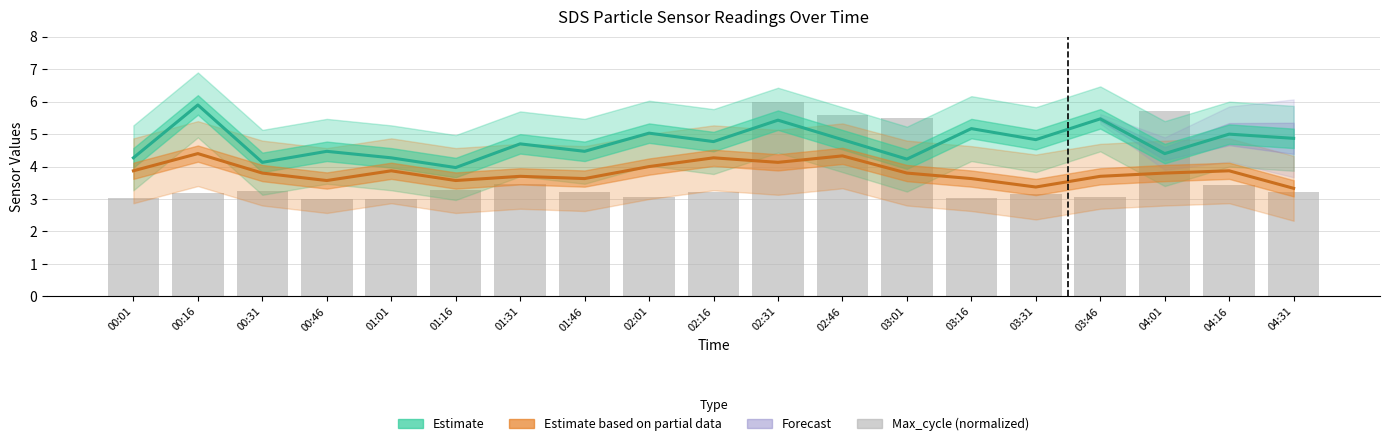

At 03:01, list the series in order from largest to smallest.

Max_cycle (normalized), SDS_P1 (Estimate), SDS_P2 (Estimate based on partial data)